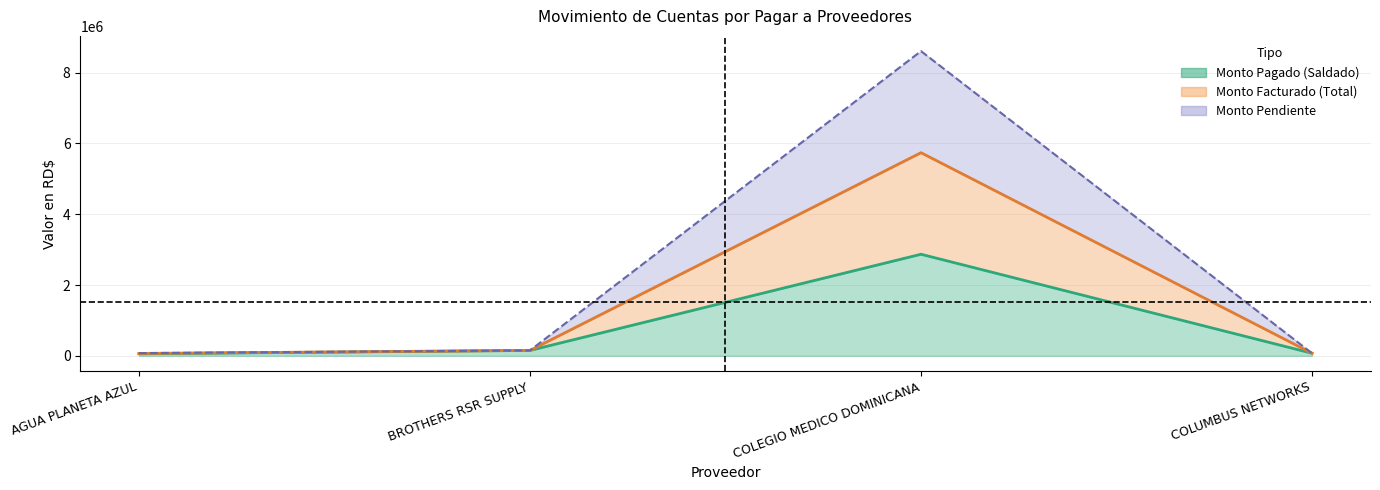

True or false: Monto Pendiente and Monto Pagado intersect in this chart.

False